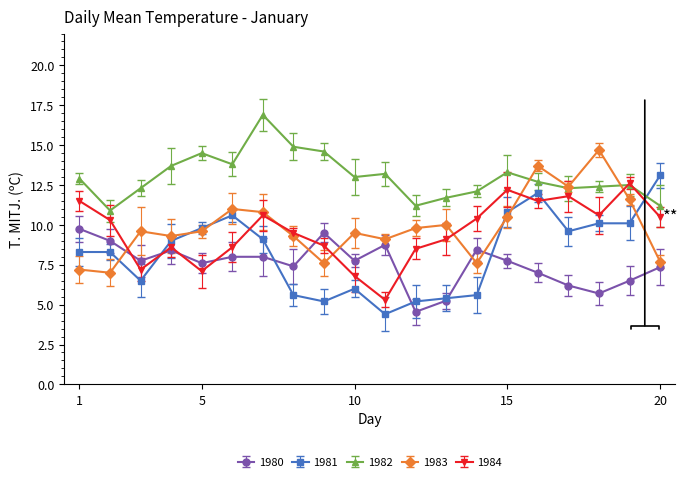

Reading left to right, transcribe all the data shown in this chart.

1980: 1=9.8	2=9.0	3=7.8	4=8.4	5=7.6	6=8.0	7=8.0	8=7.4	9=9.5	10=7.8	11=8.8	12=4.5	13=5.2	14=8.4	15=7.8	16=7.0	17=6.2	18=5.7	19=6.5	20=7.3
1981: 1=8.3	2=8.3	3=6.5	4=9.0	5=9.8	6=10.6	7=9.1	8=5.6	9=5.2	10=6.0	11=4.4	12=5.2	13=5.4	14=5.6	15=10.8	16=12.0	17=9.6	18=10.1	19=10.1	20=13.1
1982: 1=12.9	2=10.9	3=12.3	4=13.7	5=14.5	6=13.8	7=16.9	8=14.9	9=14.6	10=13.0	11=13.2	12=11.2	13=11.7	14=12.1	15=13.3	16=12.7	17=12.3	18=12.4	19=12.5	20=11.2
1983: 1=7.2	2=7.0	3=9.6	4=9.3	5=9.6	6=11.0	7=10.8	8=9.3	9=7.6	10=9.5	11=9.1	12=9.8	13=10.0	14=7.6	15=10.5	16=13.7	17=12.4	18=14.7	19=11.6	20=7.7
1984: 1=11.5	2=10.3	3=7.2	4=8.6	5=7.1	6=8.6	7=10.6	8=9.5	9=8.7	10=6.8	11=5.3	12=8.5	13=9.1	14=10.4	15=12.2	16=11.5	17=11.8	18=10.6	19=12.6	20=10.5